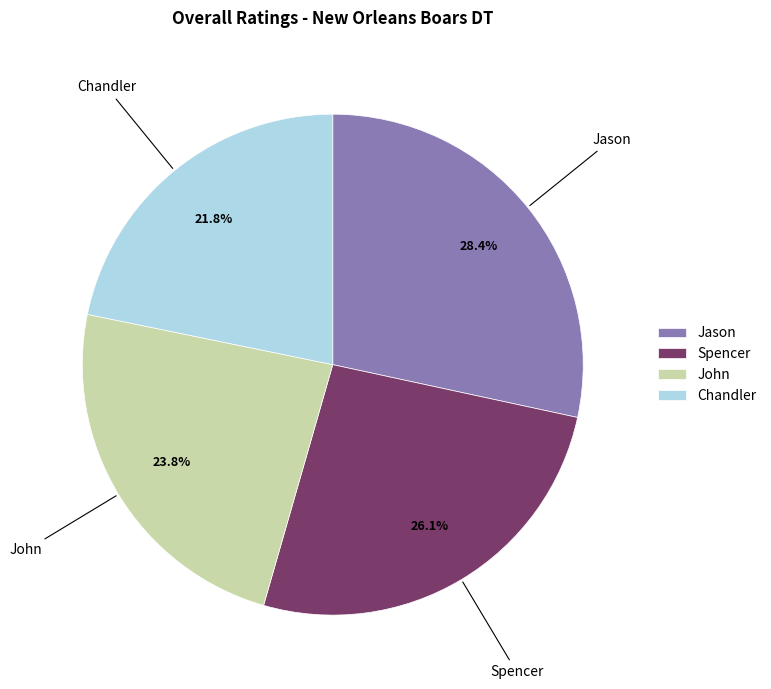

How many segments does this pie chart have?

4